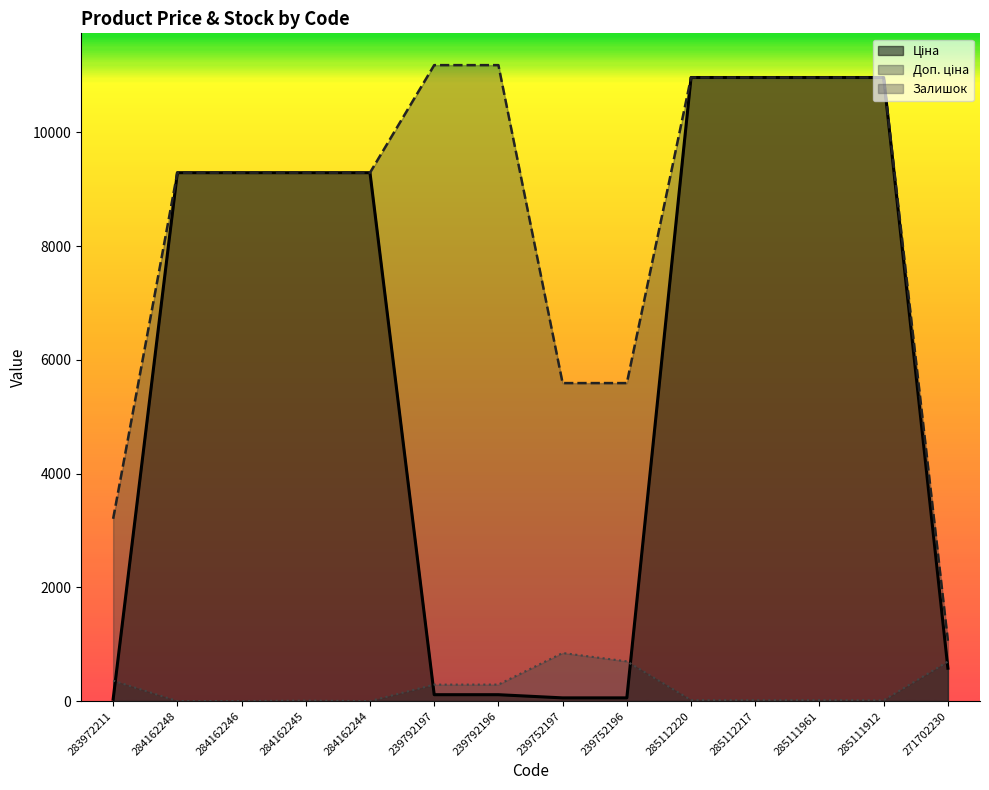

Is the value of Доп. ціна at 239752197 greater than the value of Залишок at 284162246?

Yes